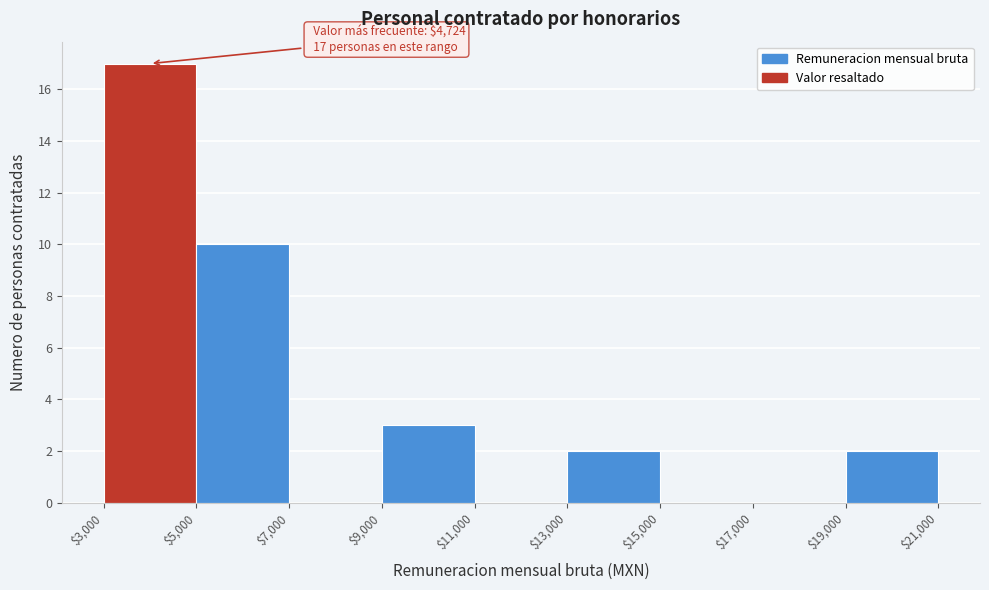

Over which range of the x-axis is the bar tallest?

$3,000 to $5,000